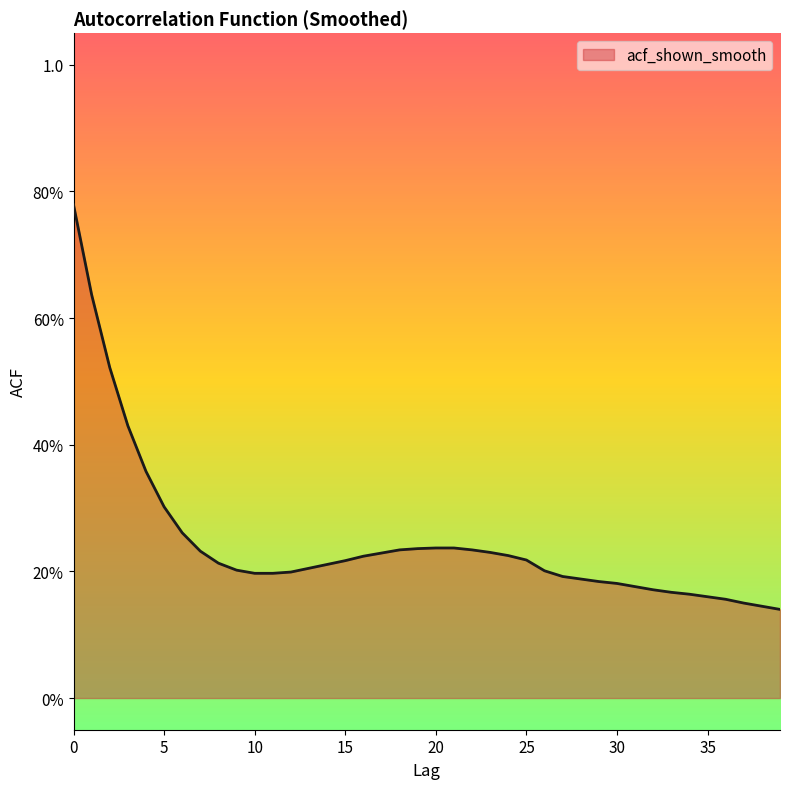

List the labels in order of value, largest first.

0, 1, 2, 3, 4, 5, 6, 20, 21, 19, 18, 22, 7, 23, 17, 24, 16, 25, 15, 8, 14, 13, 9, 26, 12, 10, 11, 27, 28, 29, 30, 31, 32, 33, 34, 35, 36, 37, 38, 39